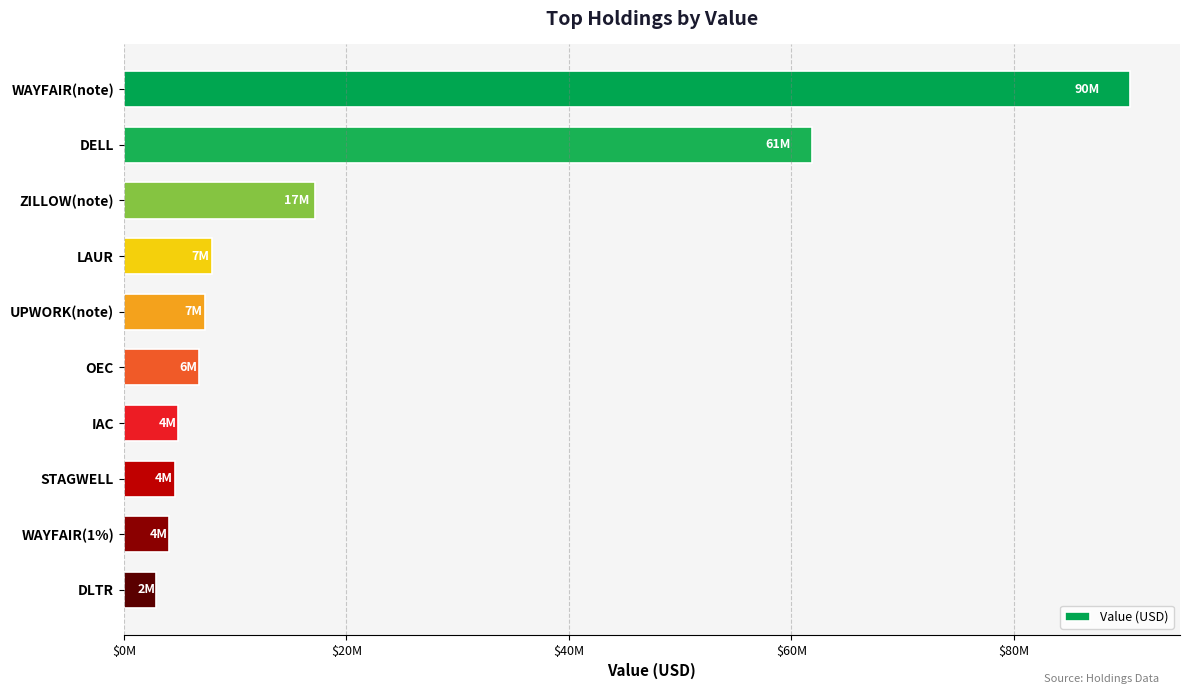

Are the bars horizontal?

Yes